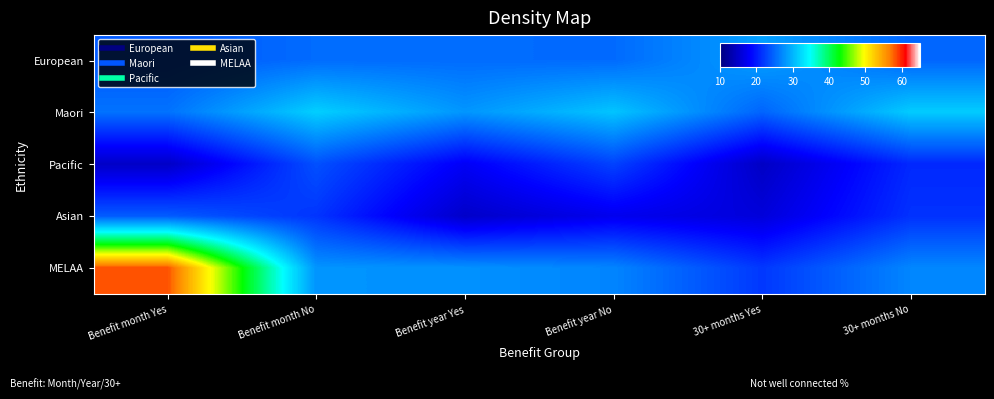

At how many categories does at least one series exceed 31?

3